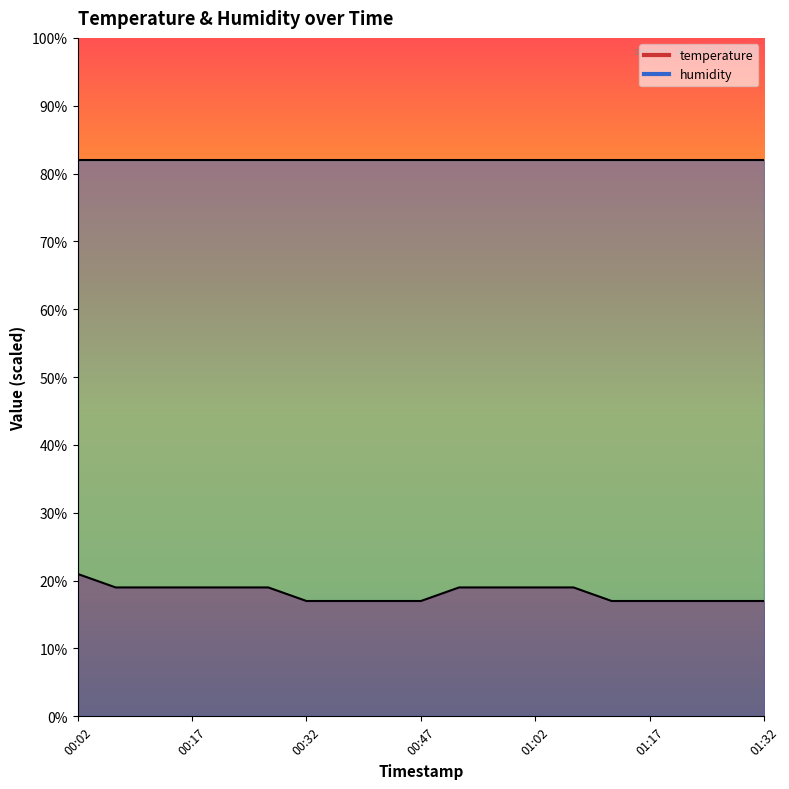

List the labels in order of value, smallest first.

00:32, 00:37, 00:42, 00:47, 01:12, 01:17, 01:22, 01:27, 01:32, 00:07, 00:12, 00:17, 00:22, 00:27, 00:52, 00:57, 01:02, 01:07, 00:02